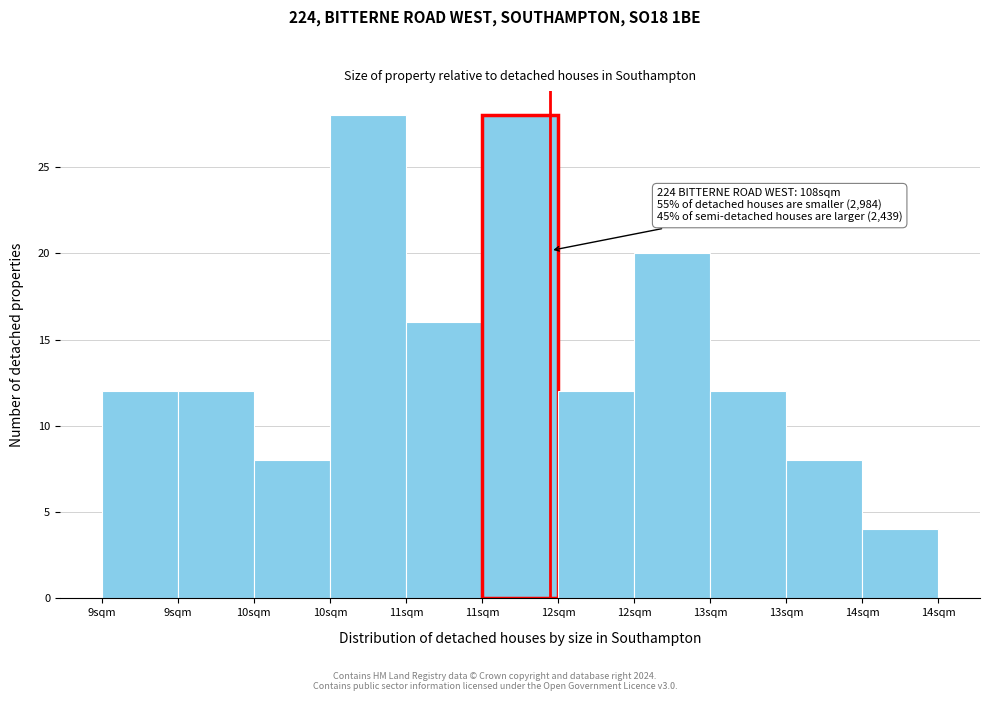

How many bars are there in total?

11